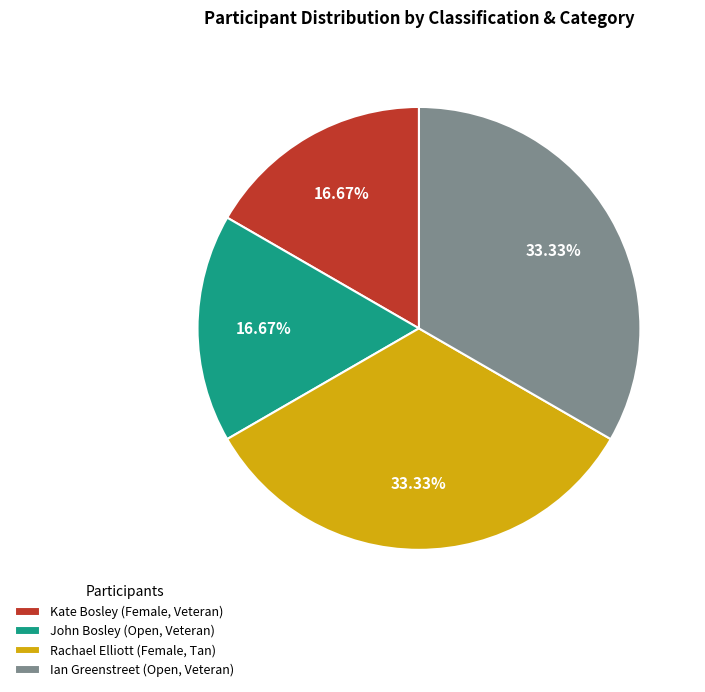

Count the number of slices in the pie.

4